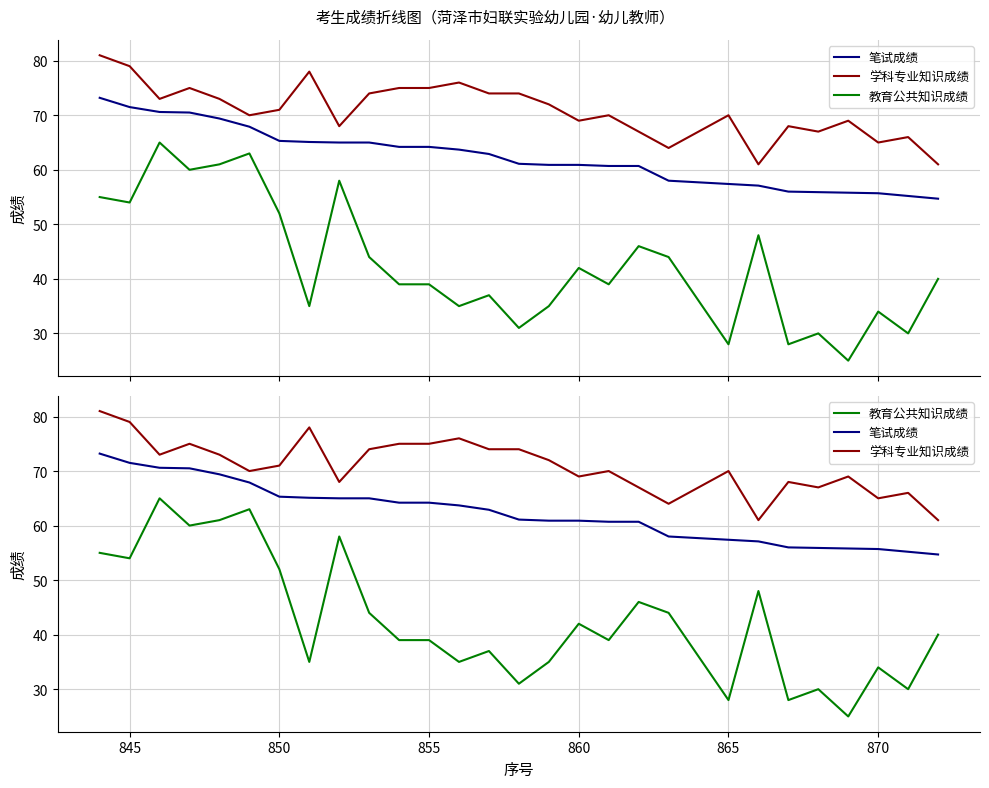

What is the lowest value of the 学科专业知识成绩 series?

61.0